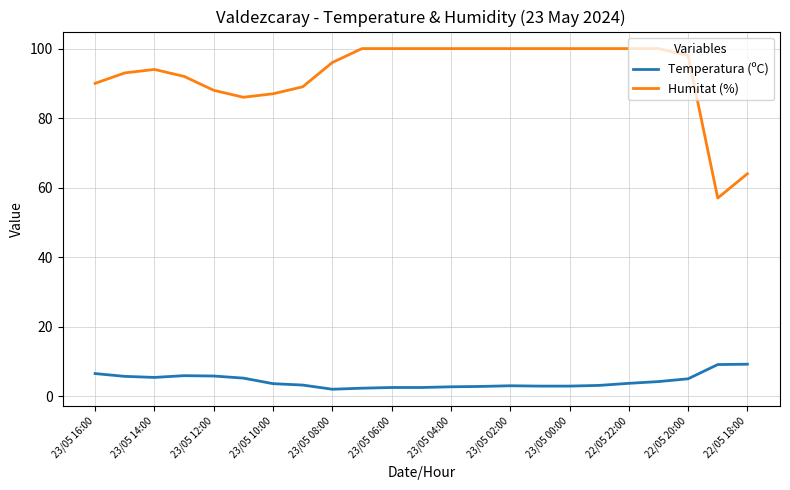

What is the highest value of the Humitat (%) series?

100.0